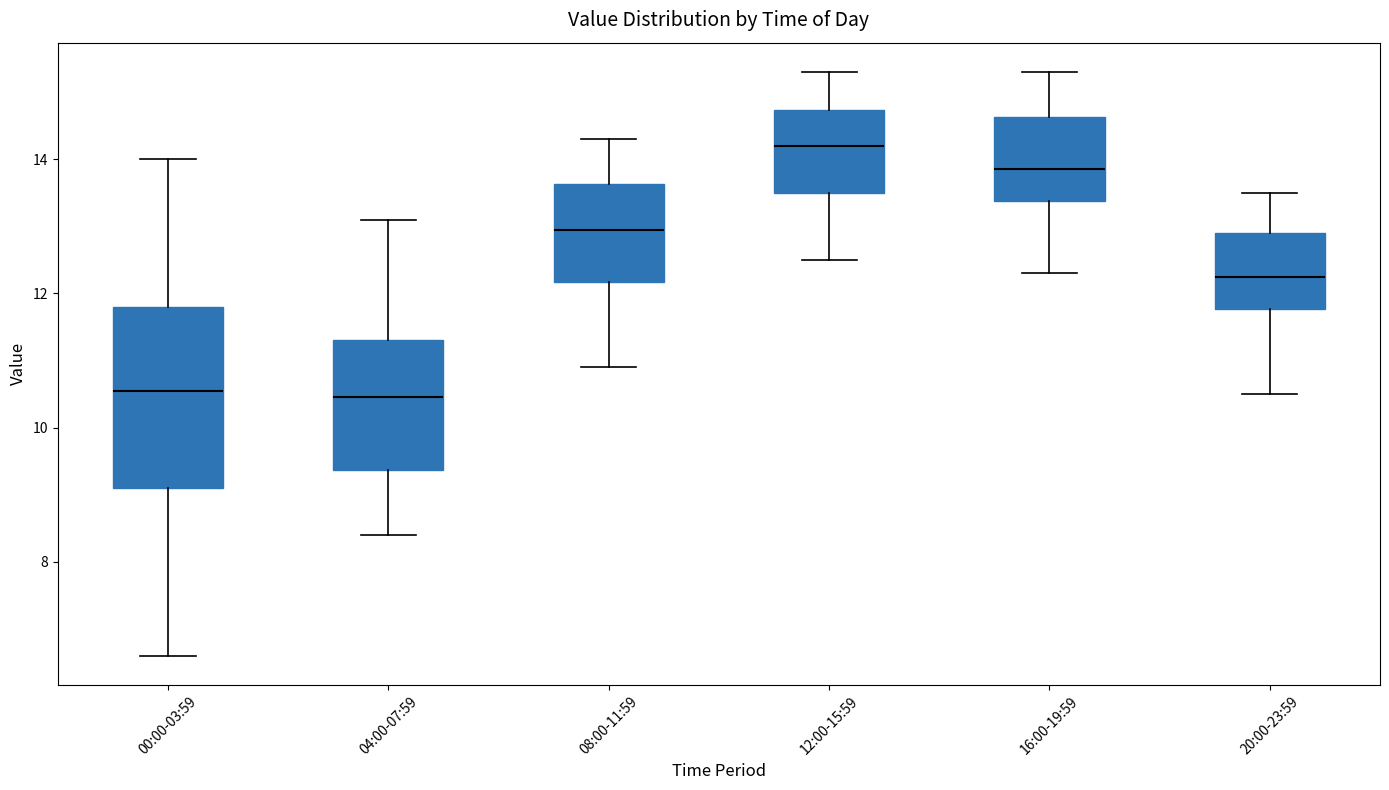

Reading left to right, read every box against the y-axis: the position of its median line, the range the box covers, and the ends of its whiskers. The values are not printed on the chart, so give them approximately, as read against the axis.

00:00-03:59: median 10.6, box 9.2 to 11.8, whiskers 6.6 to 14.0
04:00-07:59: median 10.4, box 9.4 to 11.4, whiskers 8.4 to 13.2
08:00-11:59: median 13.0, box 12.2 to 13.6, whiskers 11.0 to 14.4
12:00-15:59: median 14.2, box 13.6 to 14.8, whiskers 12.6 to 15.4
16:00-19:59: median 13.8, box 13.4 to 14.6, whiskers 12.4 to 15.4
20:00-23:59: median 12.2, box 11.8 to 13.0, whiskers 10.6 to 13.6